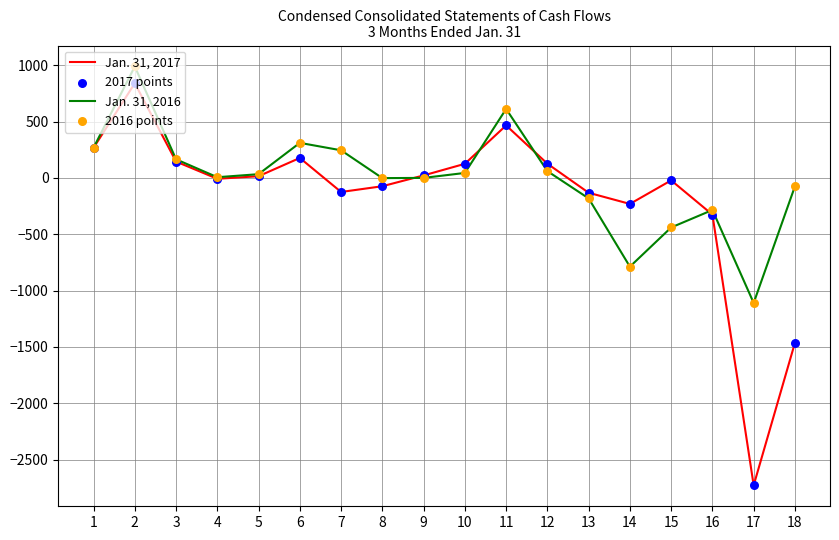

At which category is the sum across all series the highest?

2